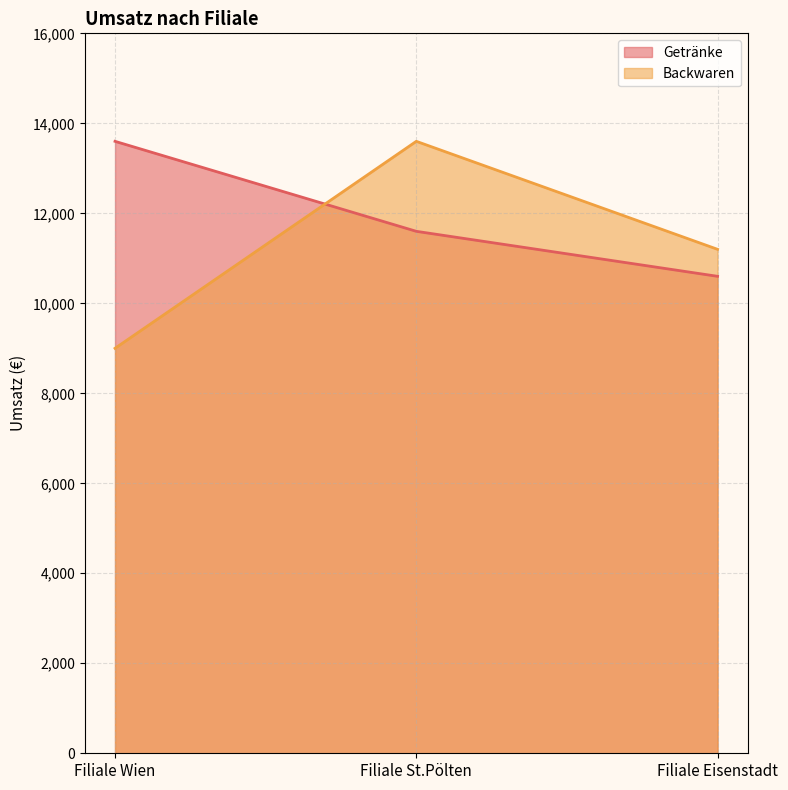

What is the highest value of the Getränke series?

13600